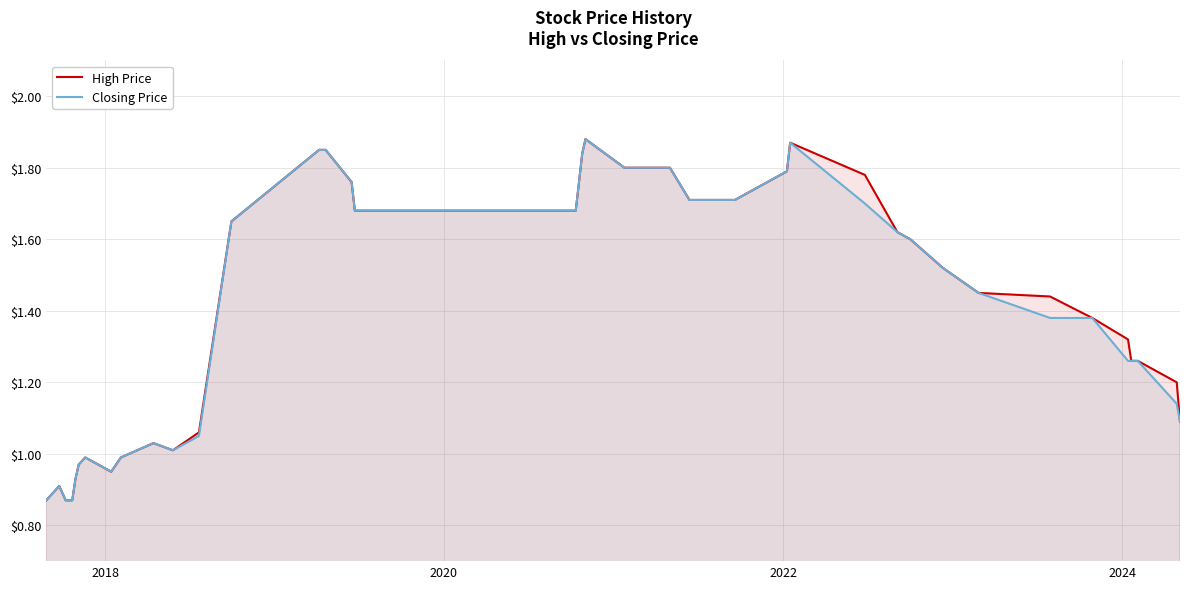

What is the difference between the second highest and minimum values in the Closing Price series?

1.0